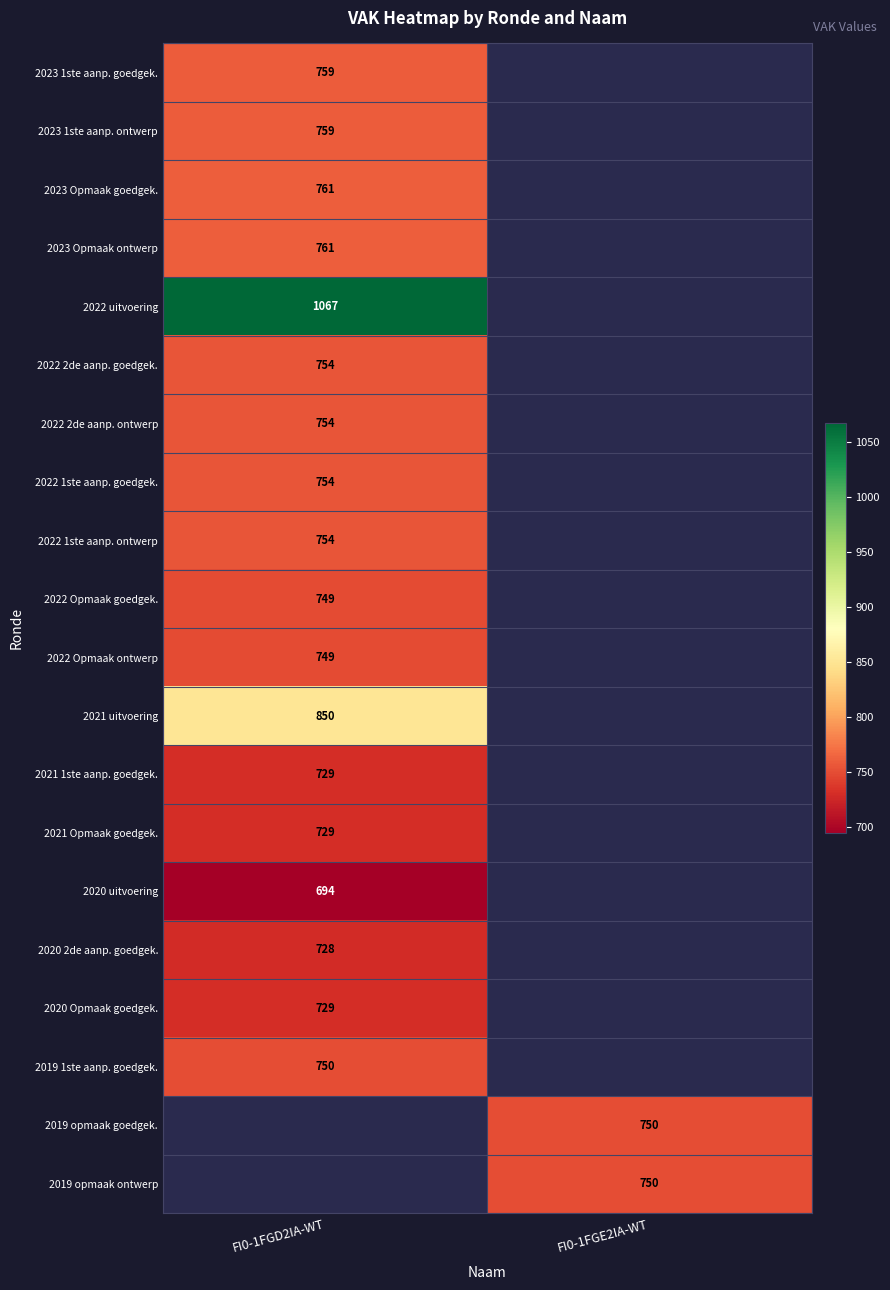

How many series are shown in this chart?

20